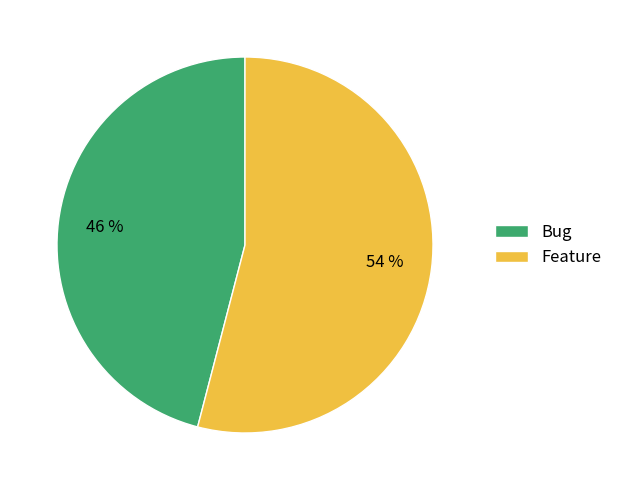

Is it true that Bug is 53% of the pie?

False